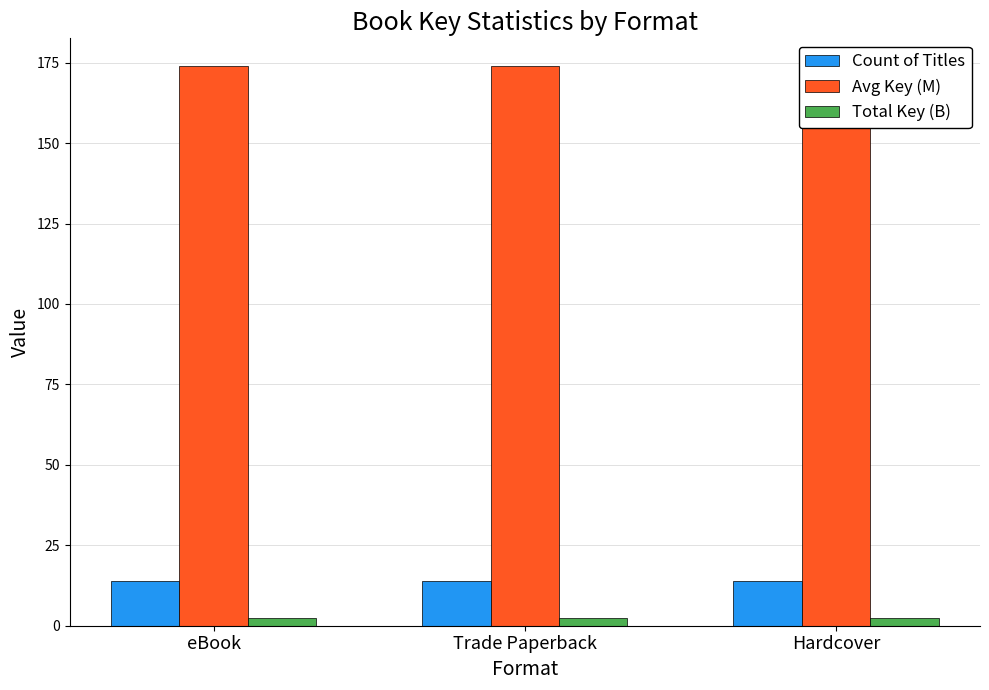

At how many categories does at least one series exceed 107?

3